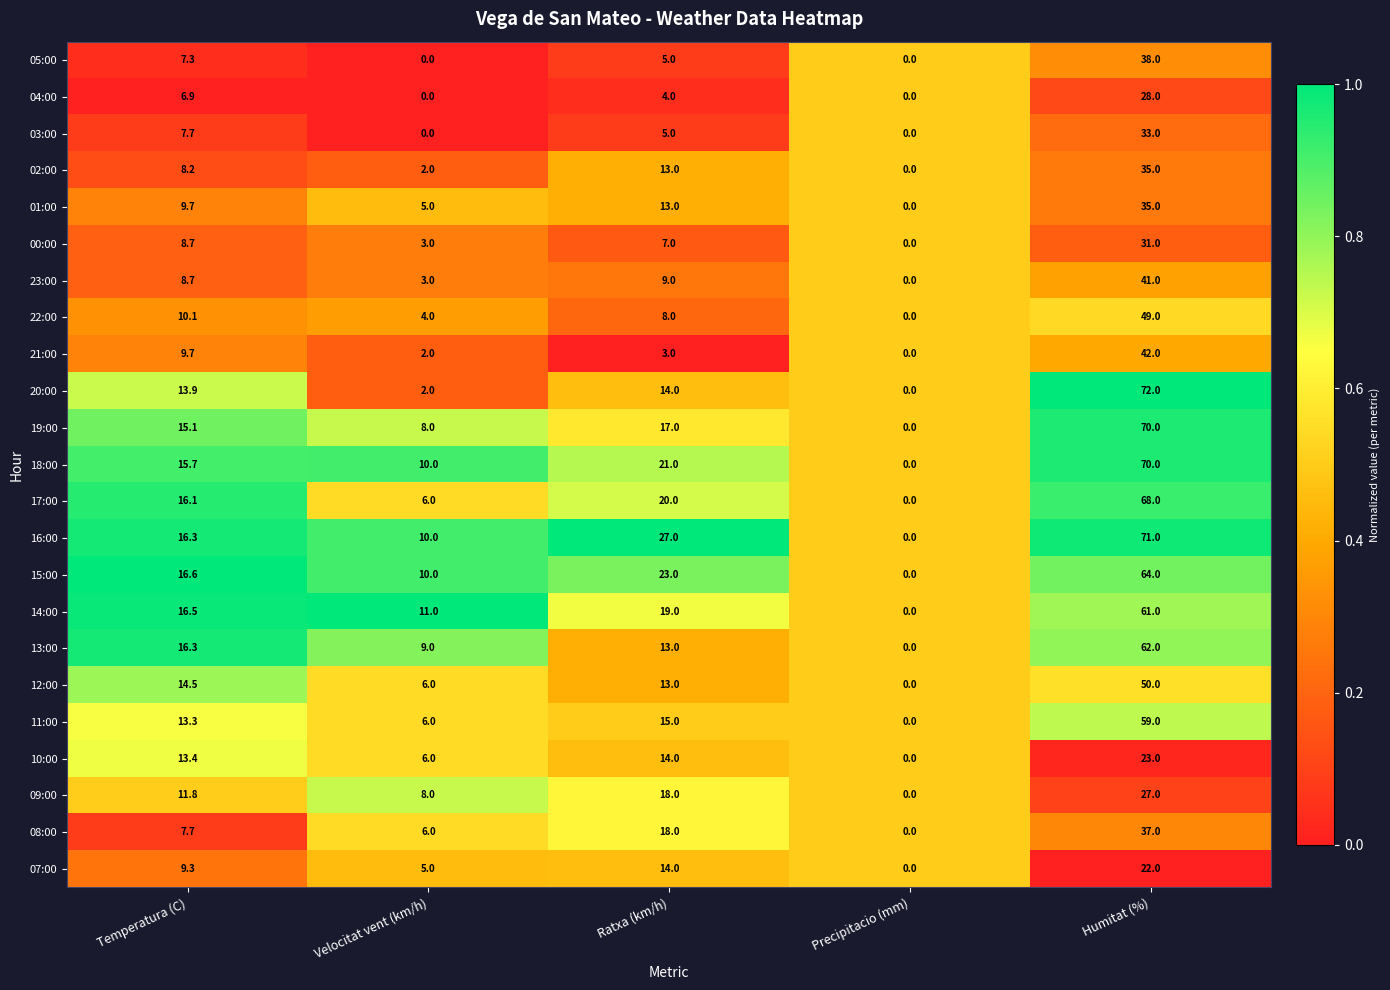

What is the maximum value for 18:00?

70.0